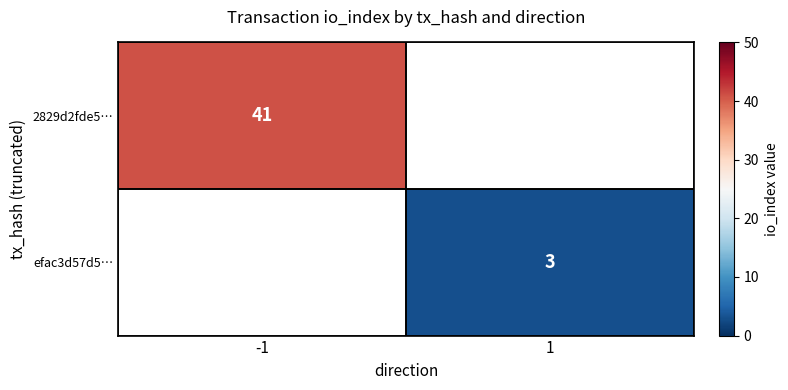

At how many categories does at least one series exceed 38?

1